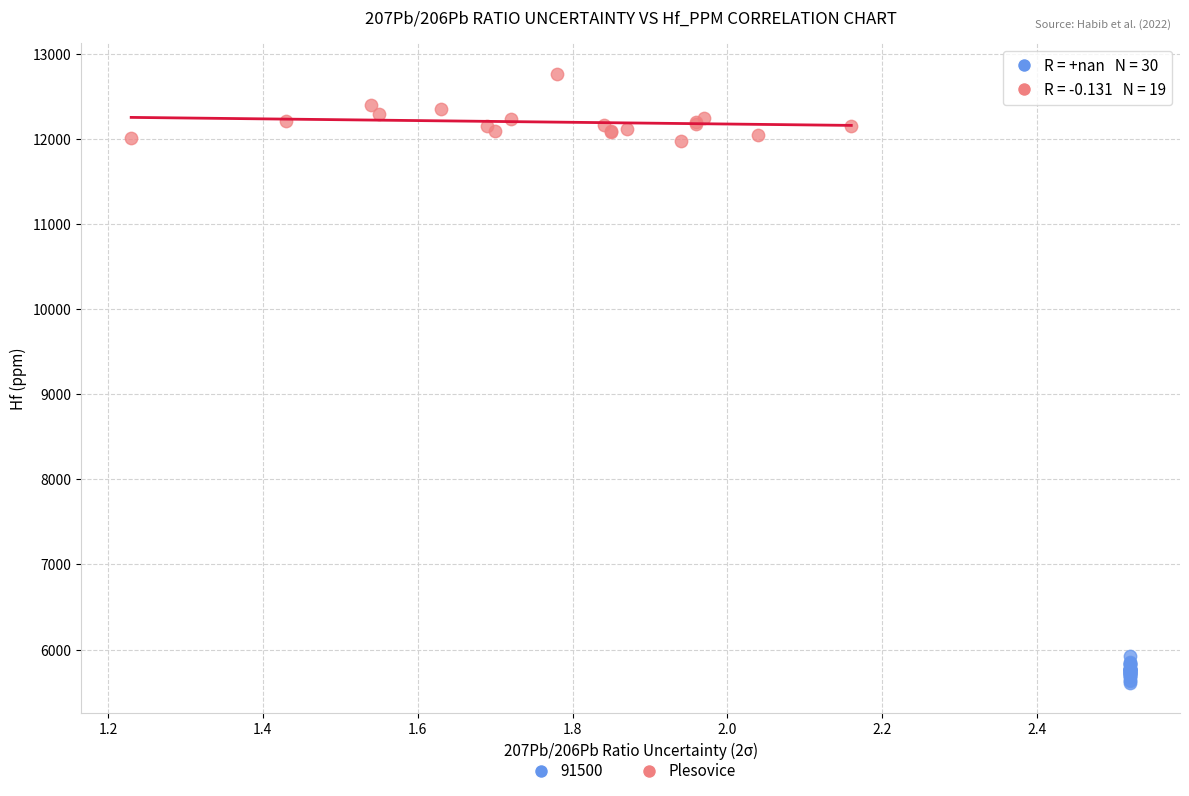

Which series has the widest spread of Y values?

Plesovice